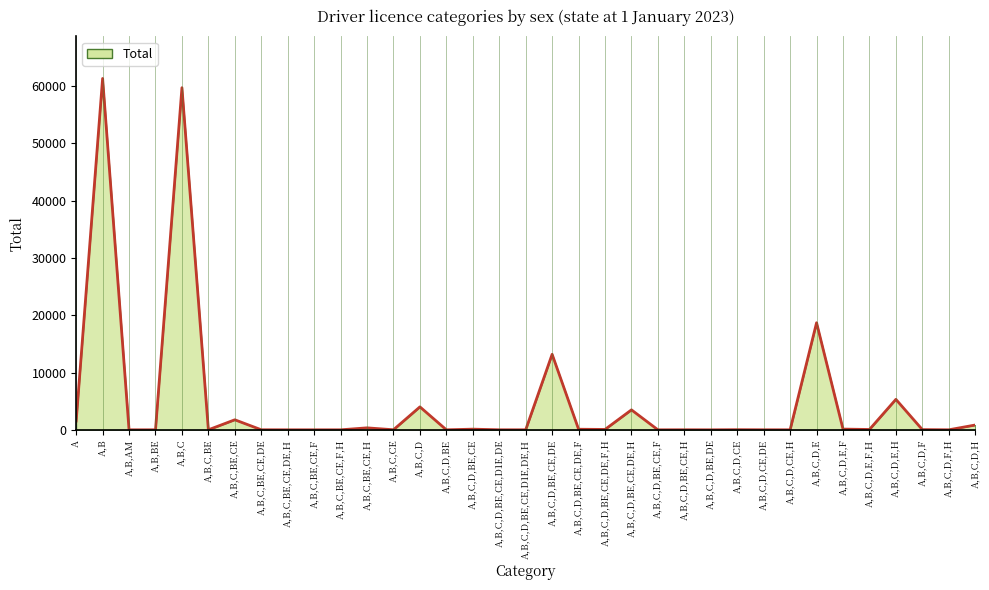

Count the number of categories in the chart.

35